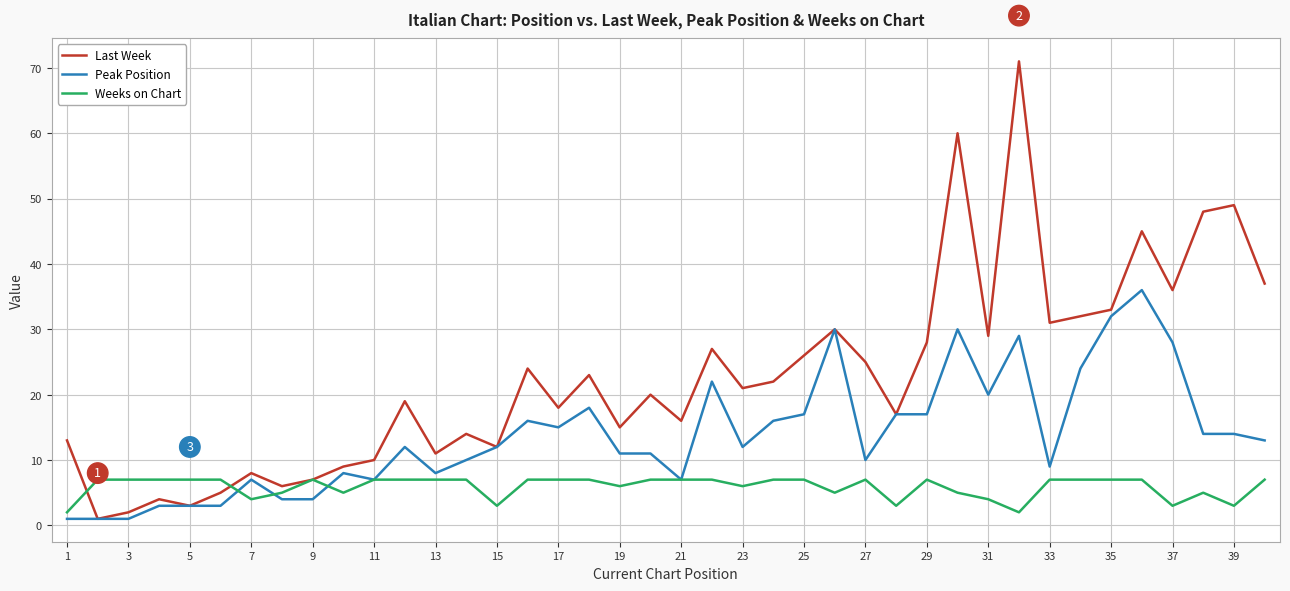

Rank the series by their average value, from lowest to highest.

Weeks on Chart, Peak Position, Last Week